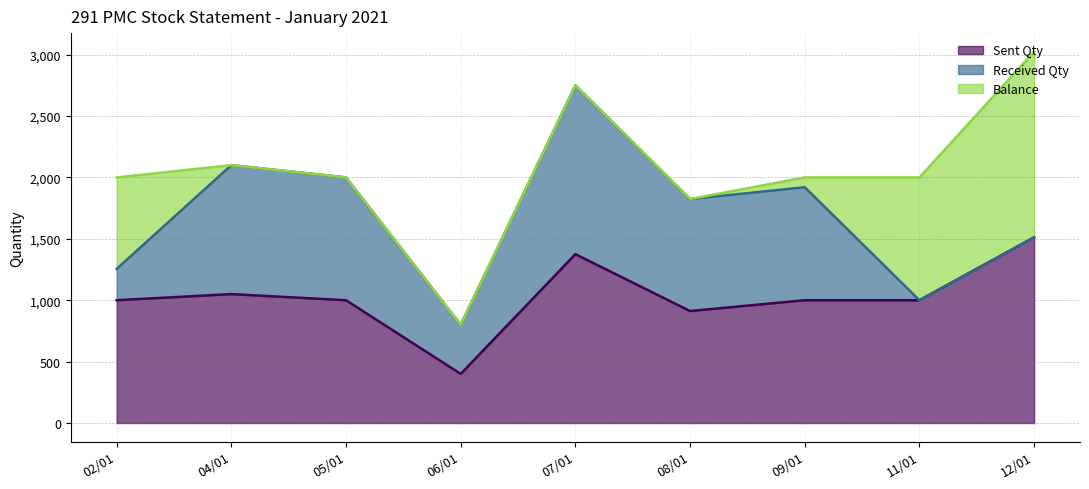

True or false: Received Qty and Sent Qty cross at least once.

False